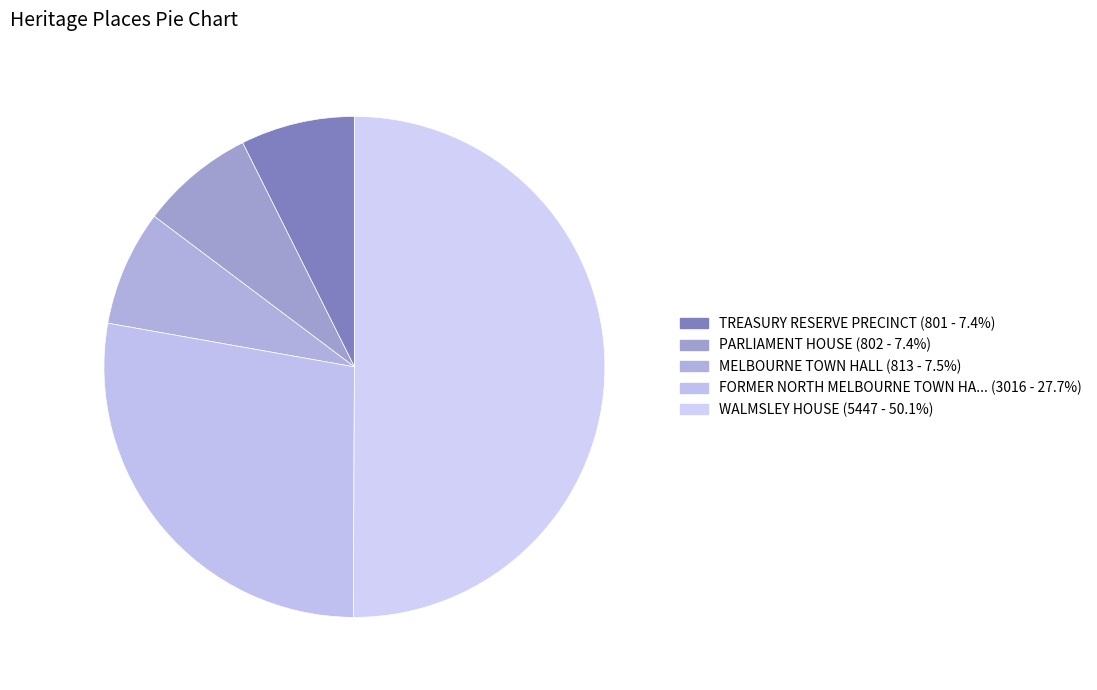

How many slices are in this pie chart?

5